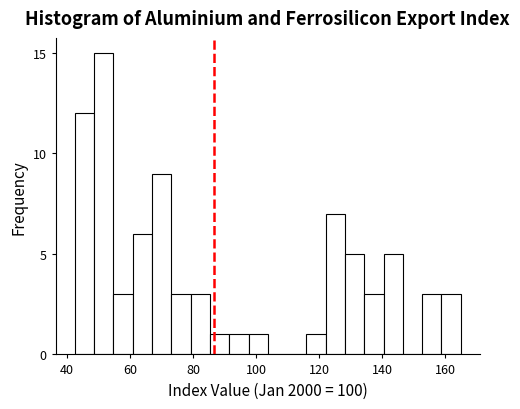

Read against the x-axis, roughly where is the centre of the tallest bar?

52